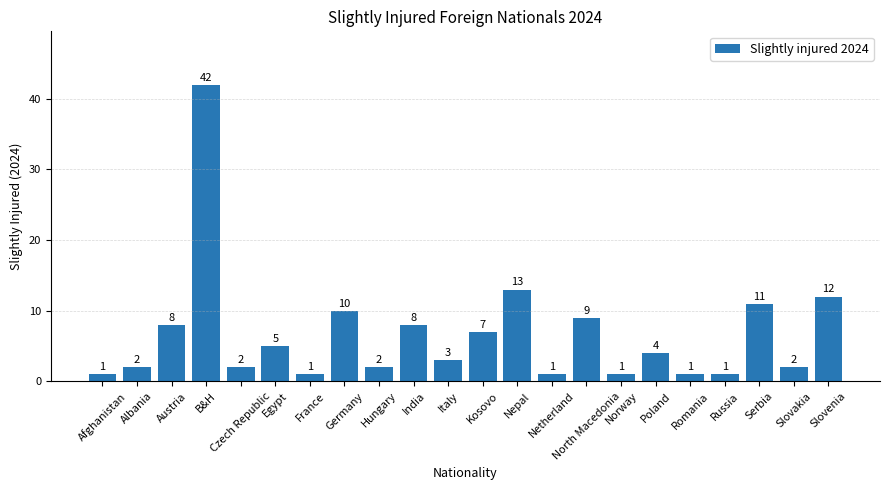

What is the minimum value shown in the chart?

1